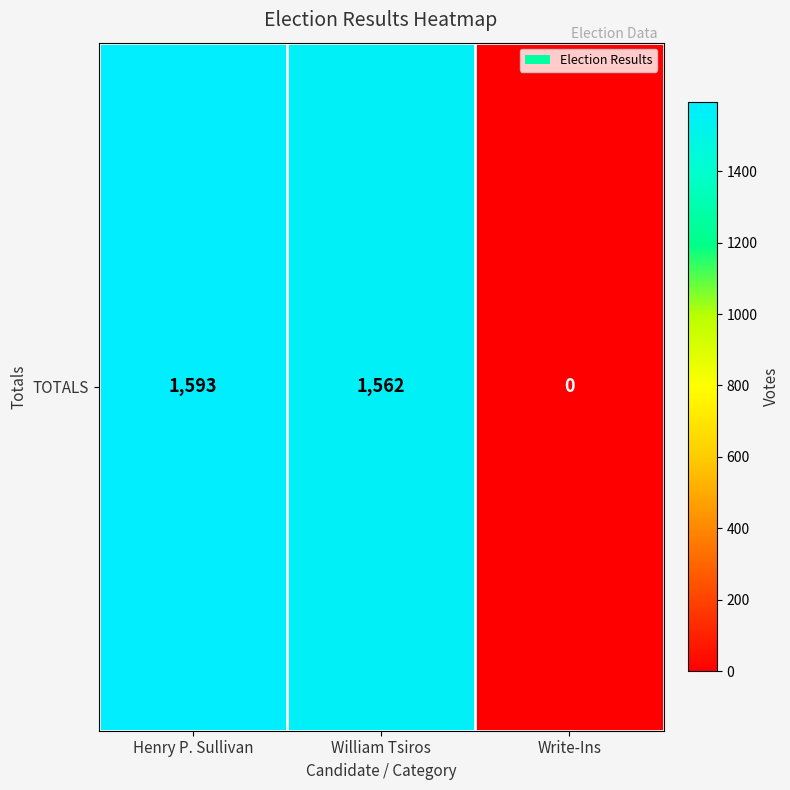

What is the maximum value shown in the chart?

1593